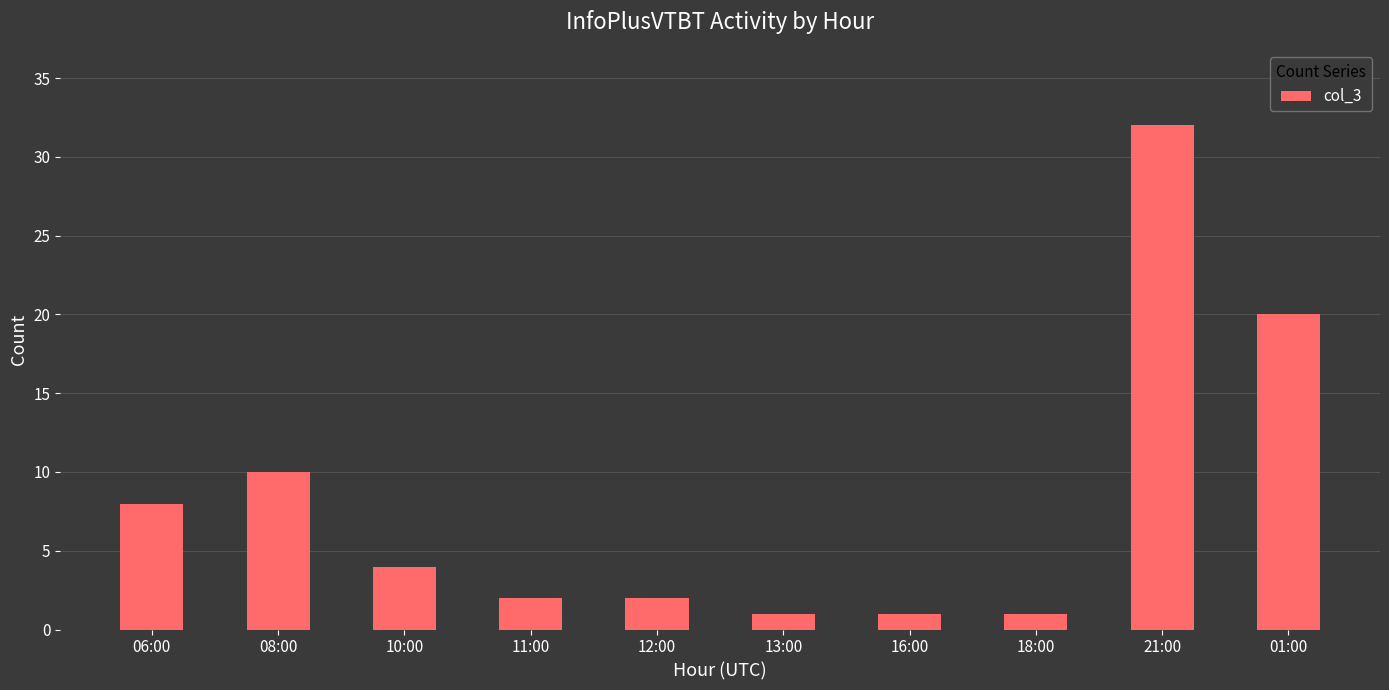

What is the sum of the values at 12:00 and 01:00?

22